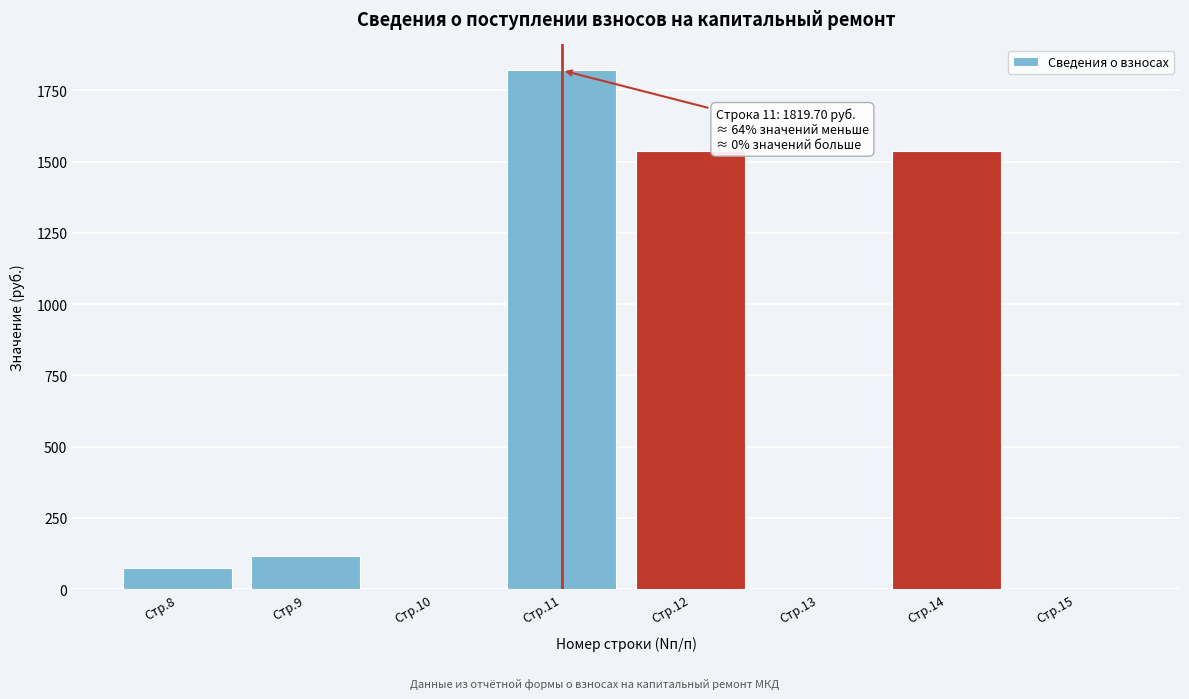

What is the sum of all values?

5081.8